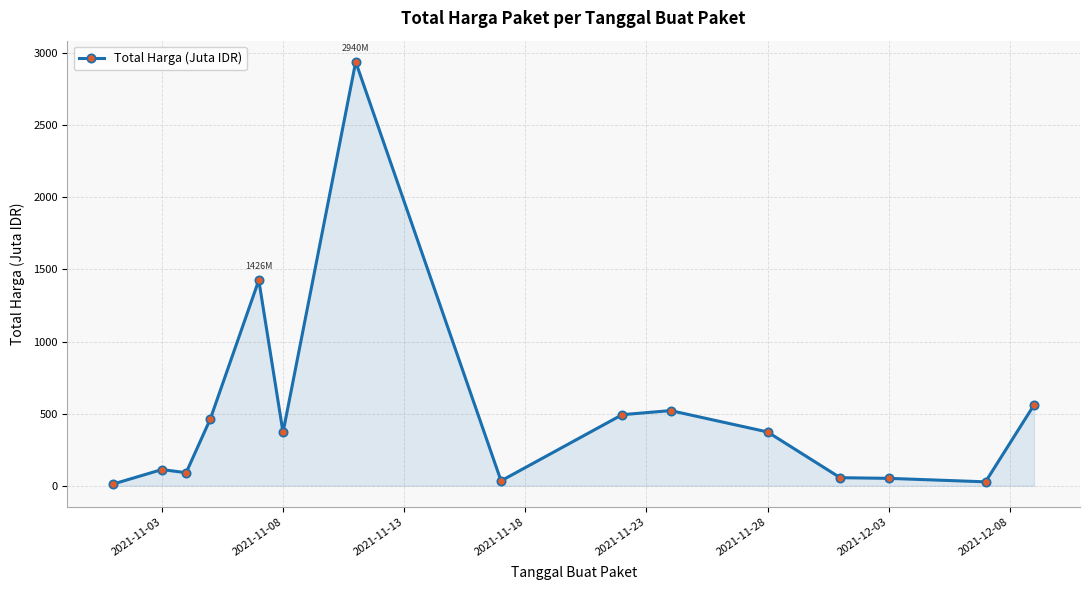

What is the value of the 2nd point from the left?

112.7